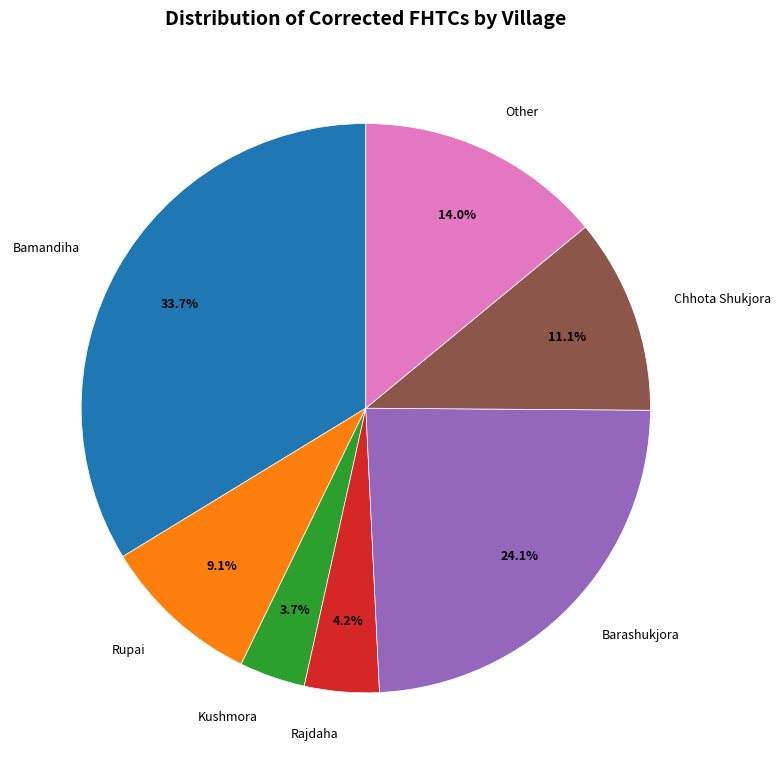

What percentage do Barashukjora and Rupai together represent?

33.2%